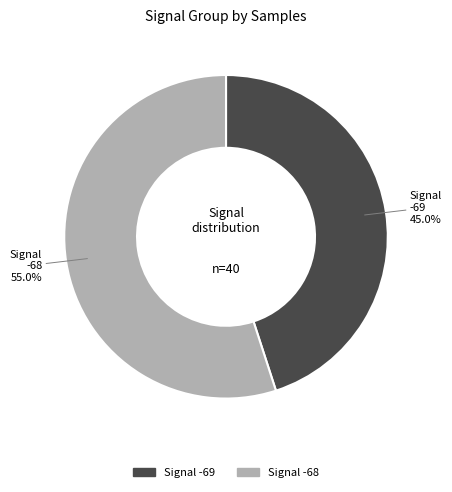

Is there any slice that represents more than half of the pie?

Yes